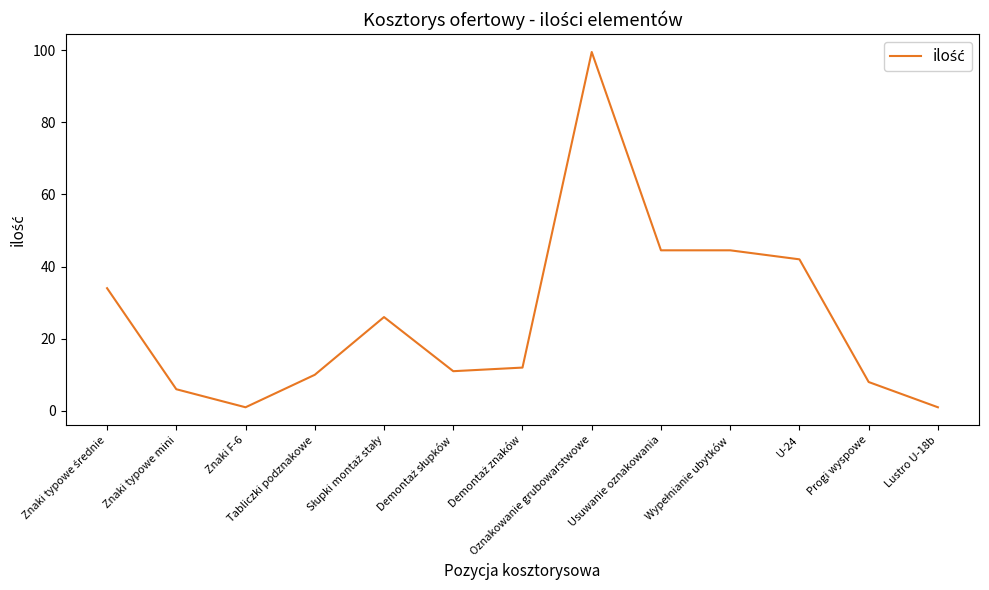

The chart shows a value of 42.0 at U-24. True or false?

True